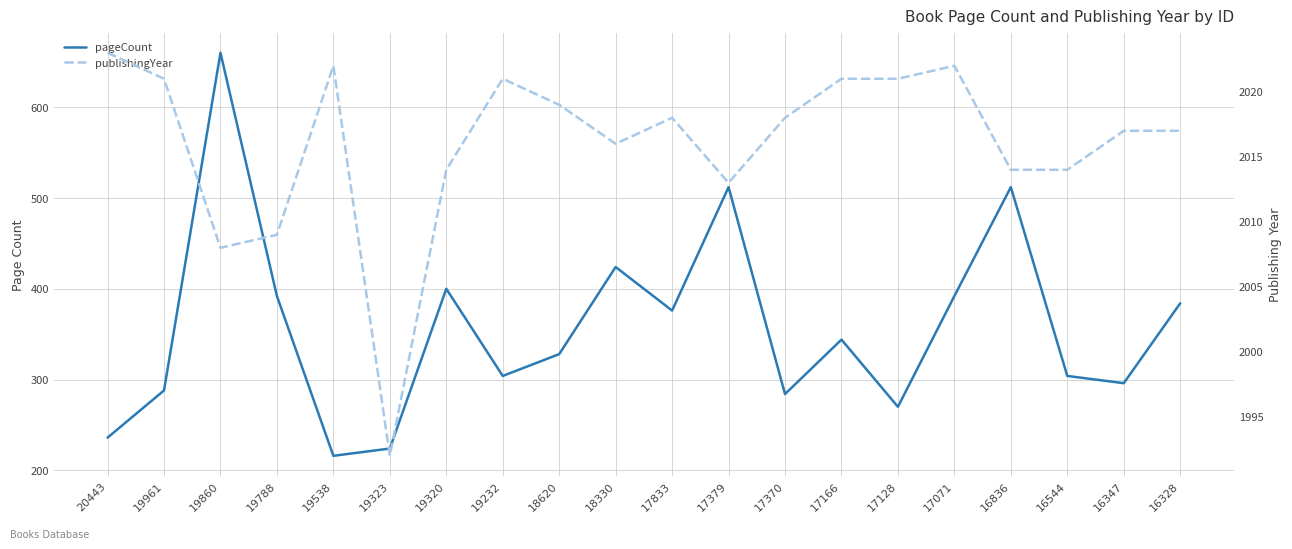

Reading left to right, transcribe all the data shown in this chart.

pageCount: 20443=236	19961=288	19860=660	19788=392	19538=216	19323=224	19320=400	19232=304	18620=328	18330=424	17833=376	17379=512	17370=284	17166=344	17128=270	17071=392	16836=512	16544=304	16347=296	16328=384
publishingYear: 20443=2023	19961=2021	19860=2008	19788=2009	19538=2022	19323=1992	19320=2014	19232=2021	18620=2019	18330=2016	17833=2018	17379=2013	17370=2018	17166=2021	17128=2021	17071=2022	16836=2014	16544=2014	16347=2017	16328=2017